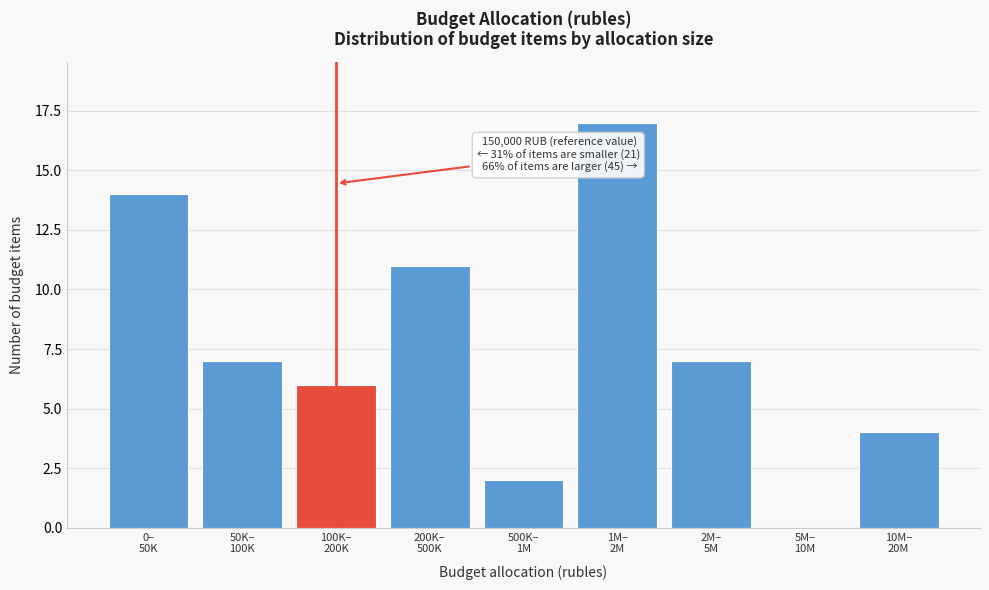

What is the sum of all values?

68